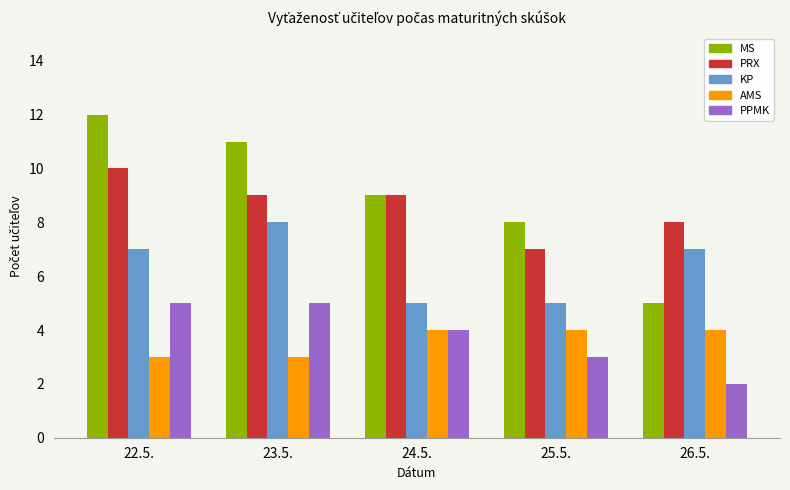

What is the maximum value for MS?

12